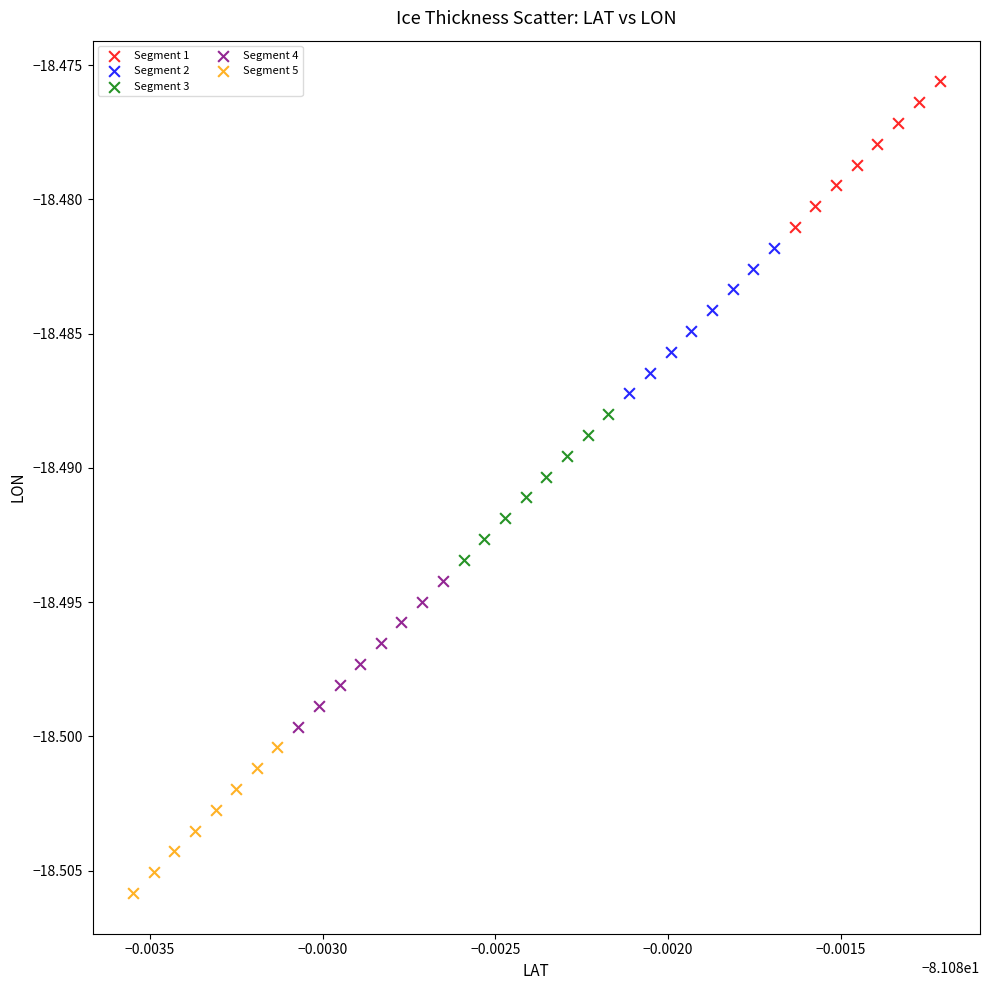

Which series contains the highest Y value?

Segment 1